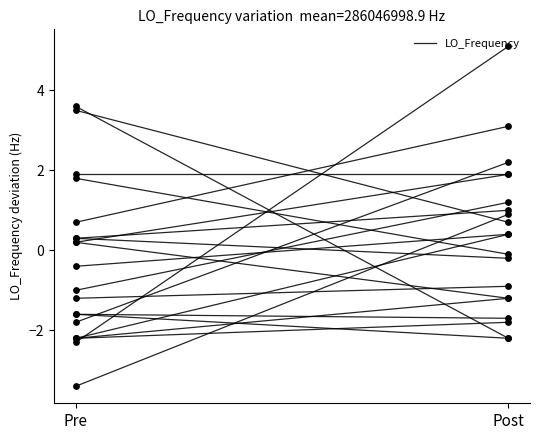

What is the change in value from Pre to Post?

-5.8